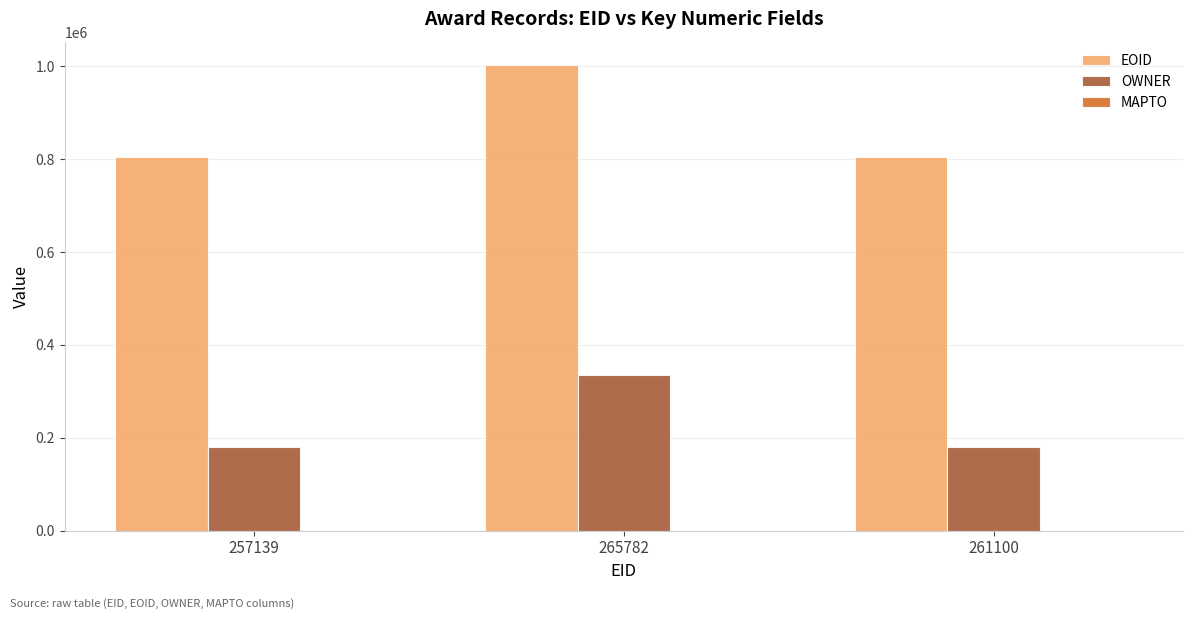

What is the value of the EOID bar at the 1st from the left?

803477